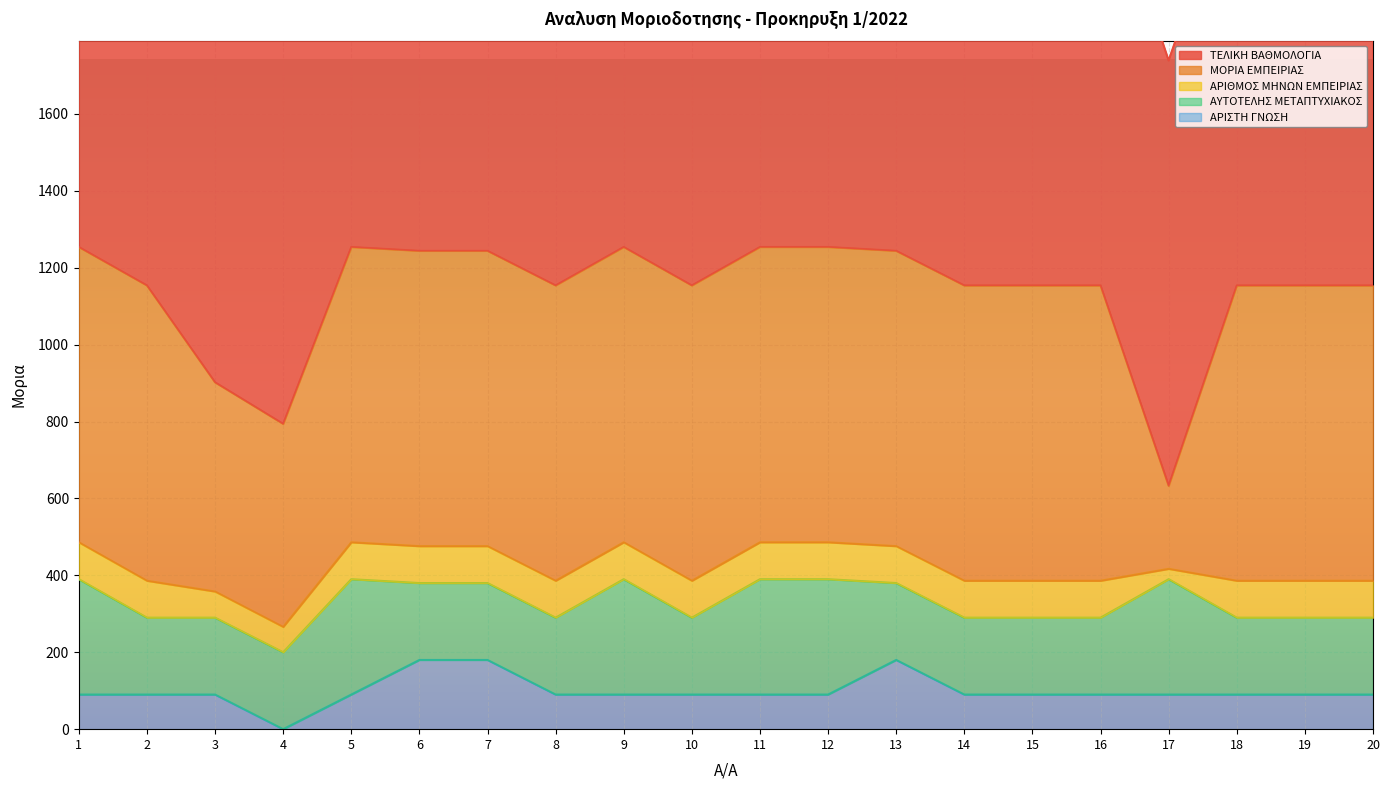

True or false: ΑΥΤΟΤΕΛΗΣ ΜΕΤΑΠΤΥΧΙΑΚΟΣ has more than 2 points higher than both neighbors.

True